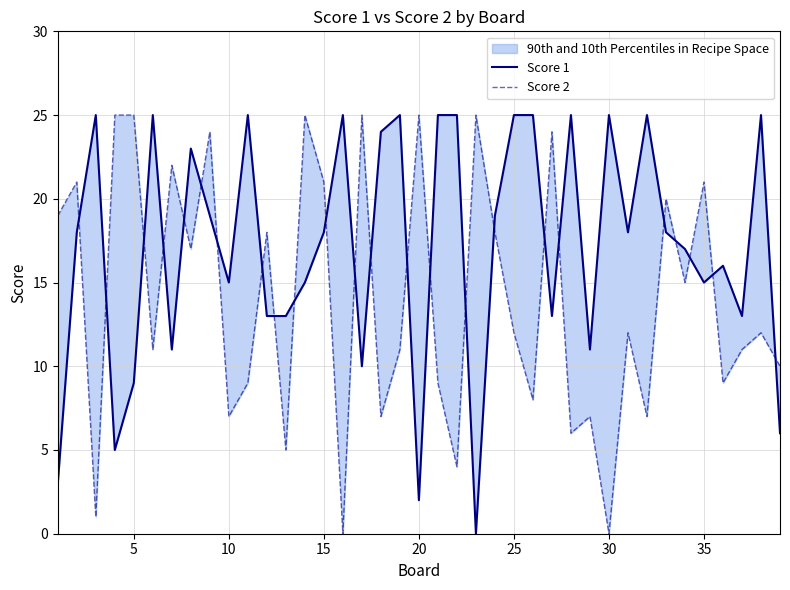

What are all the series names shown in the legend?

Score 1, Score 2